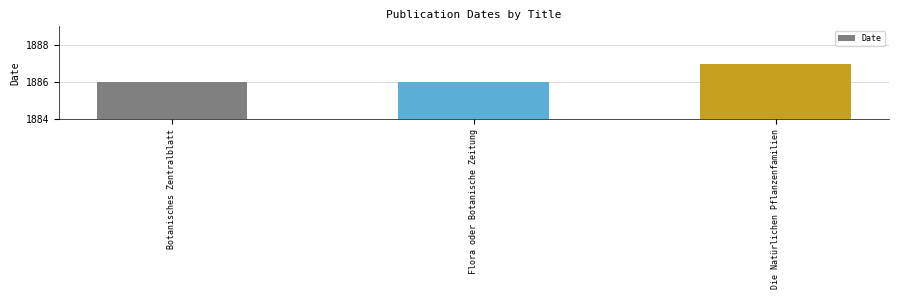

The value at Flora oder Botanische Zeitung is 1085. True or false?

False